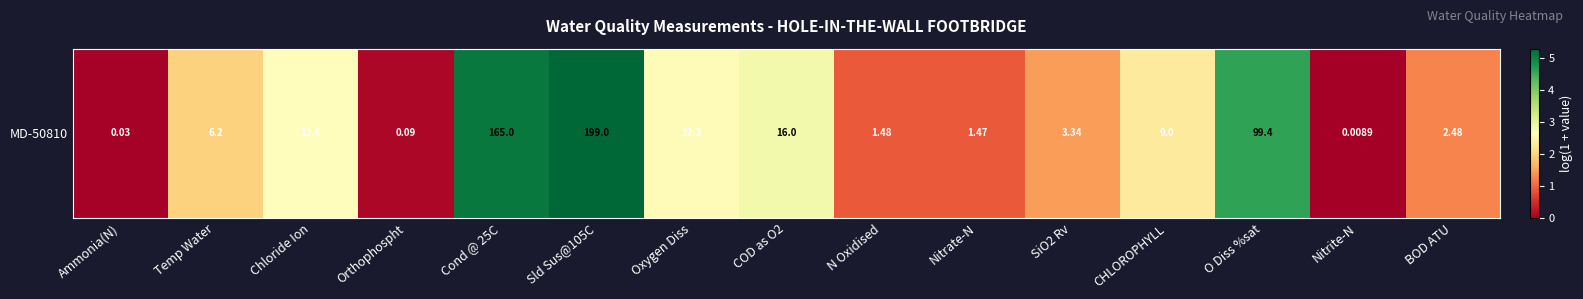

Reading left to right, what are all the values shown in this chart?

0.0	2.0	2.6	0.1	5.1	5.3	2.6	2.8	0.9	0.9	1.5	2.3	4.6	0.0	1.2